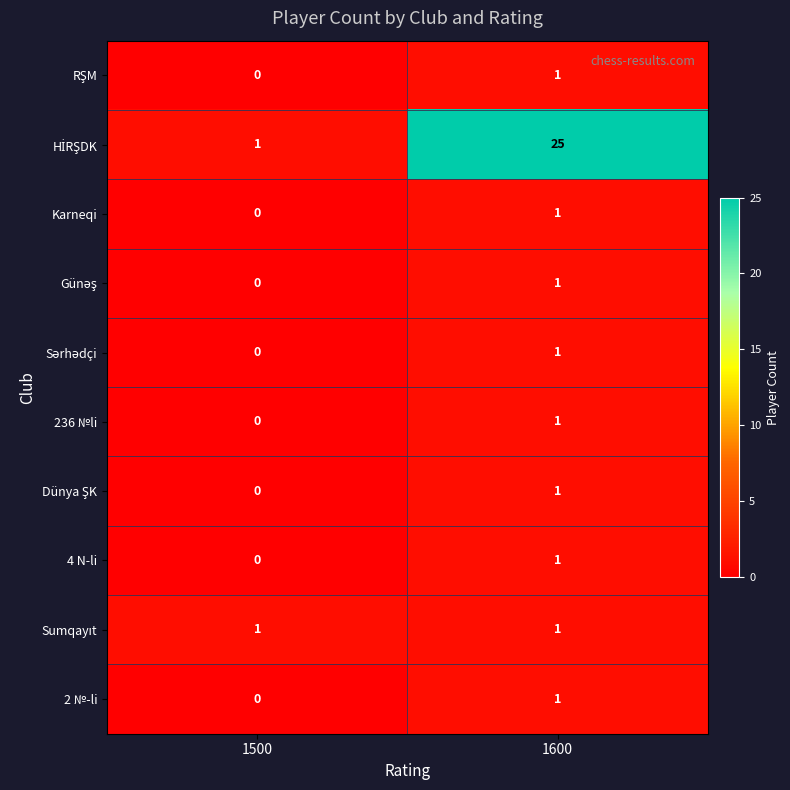

At which category is the sum across all series the highest?

1600